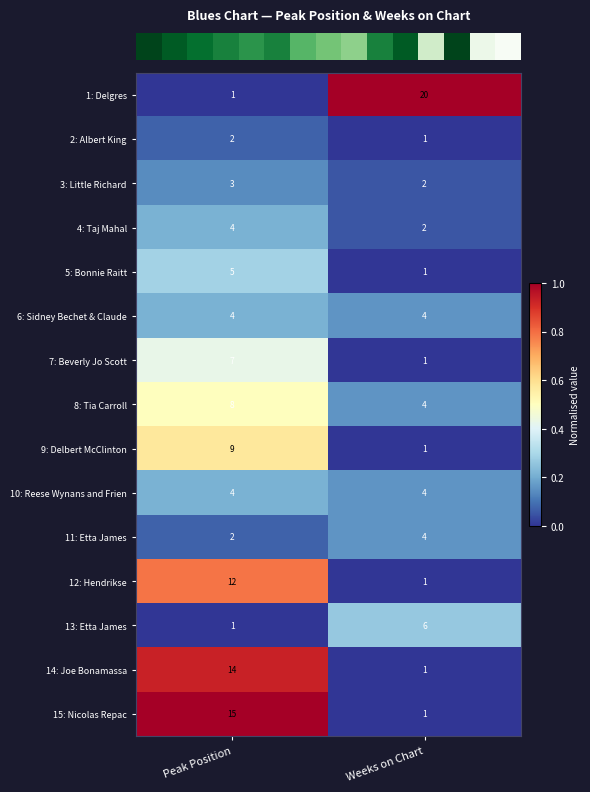

Rank the categories by 15: Nicolas Repac value from highest to lowest.

Peak Position, Weeks on Chart